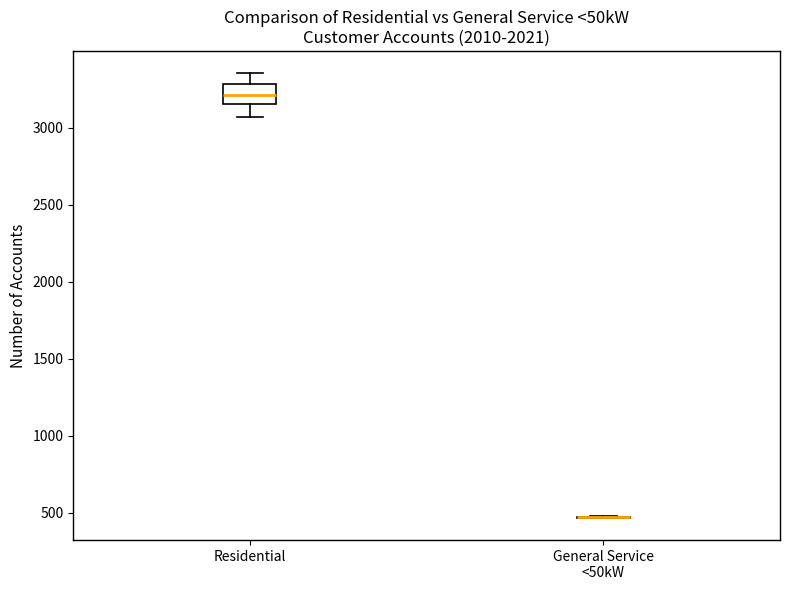

Which box is the tallest, from its lower edge to its upper edge?

Residential